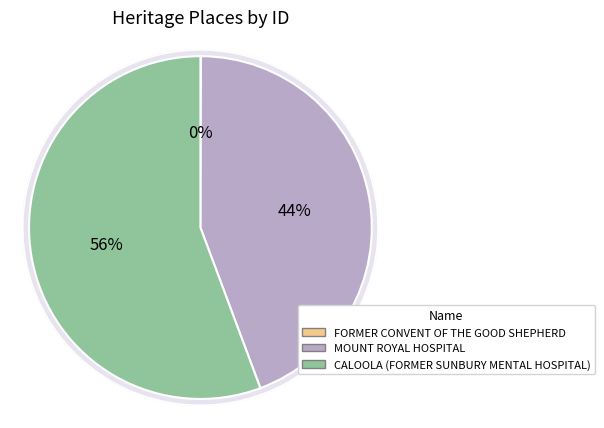

Is it true that MOUNT ROYAL HOSPITAL is 44% of the pie?

True